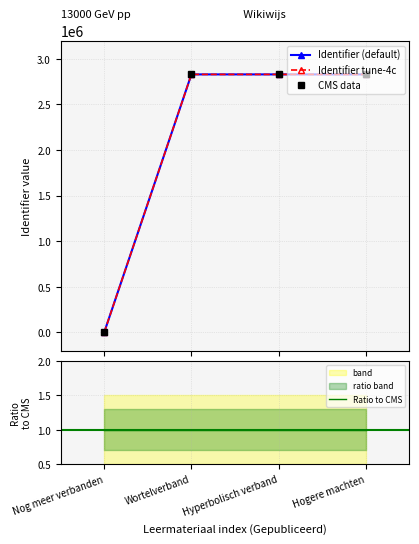

Is the value of Identifier (default) at Hogere machten greater than the value of Identifier tune-4c at Hyperbolisch verband?

Yes